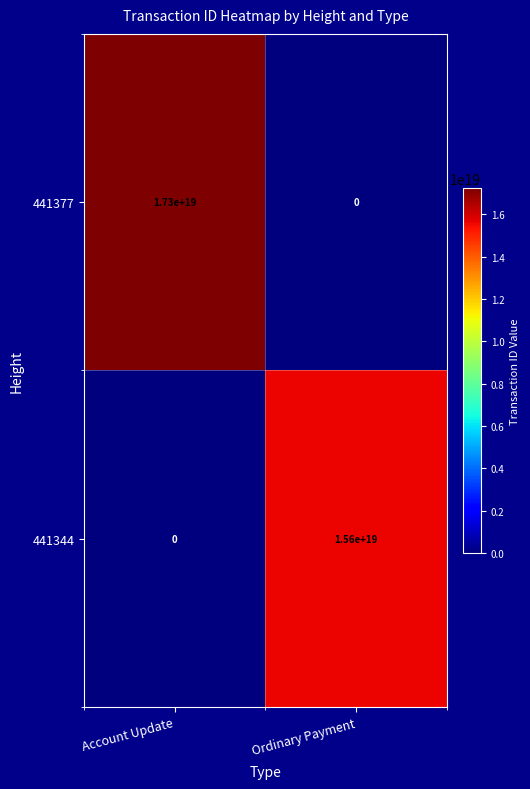

Which series has the widest spread of values?

441377